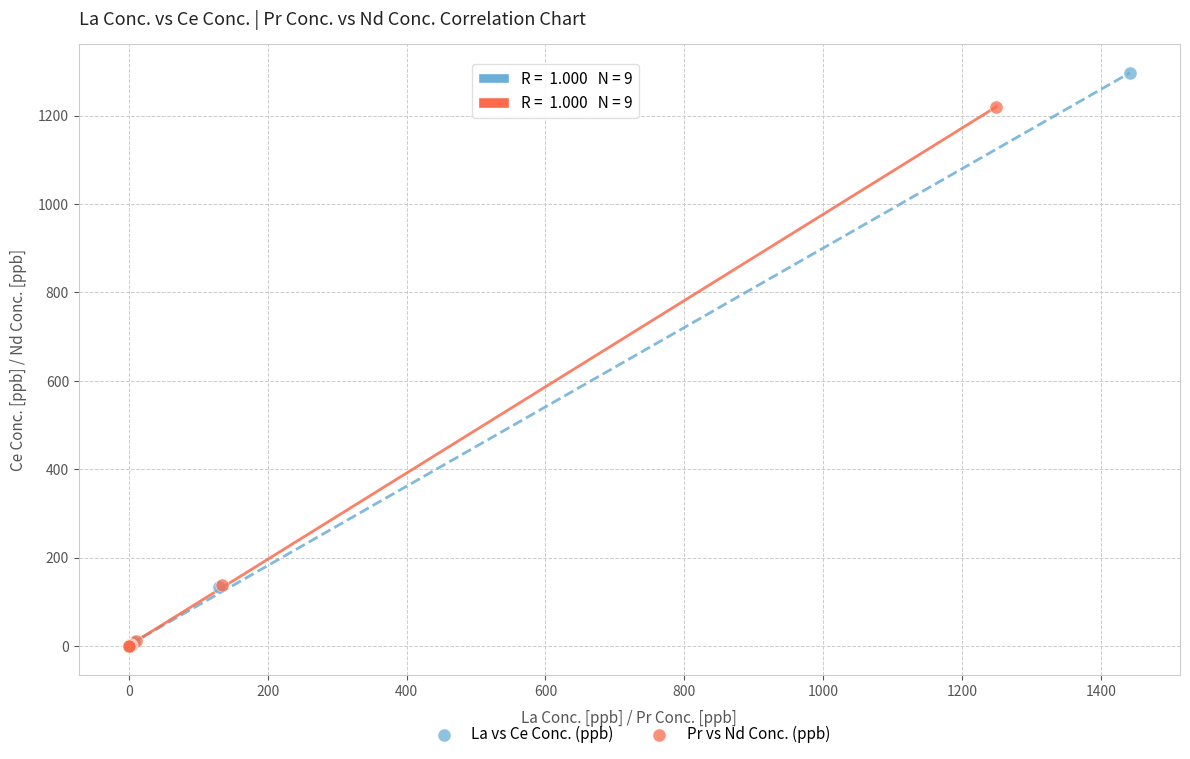

Which series has the widest spread of Y values?

La vs Ce Conc. (ppb)